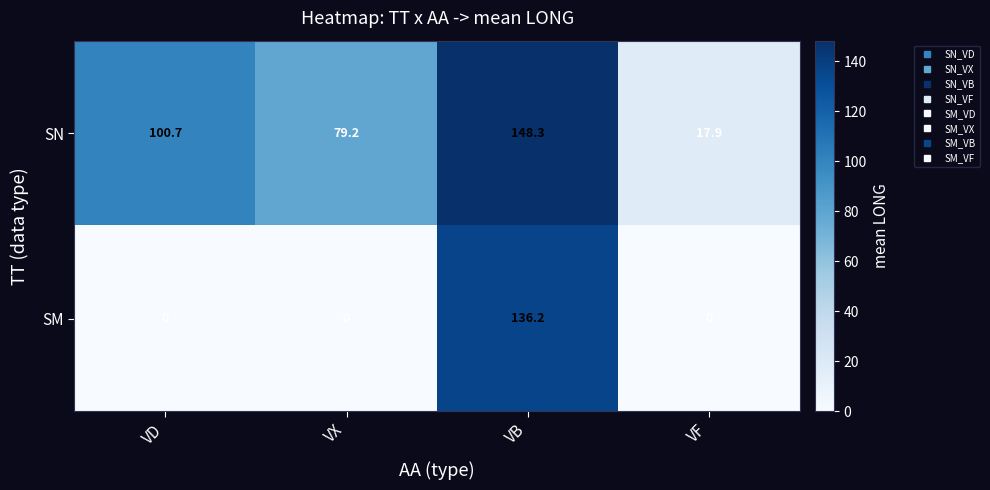

True or false: SN has a value of 17.9 at VF.

True